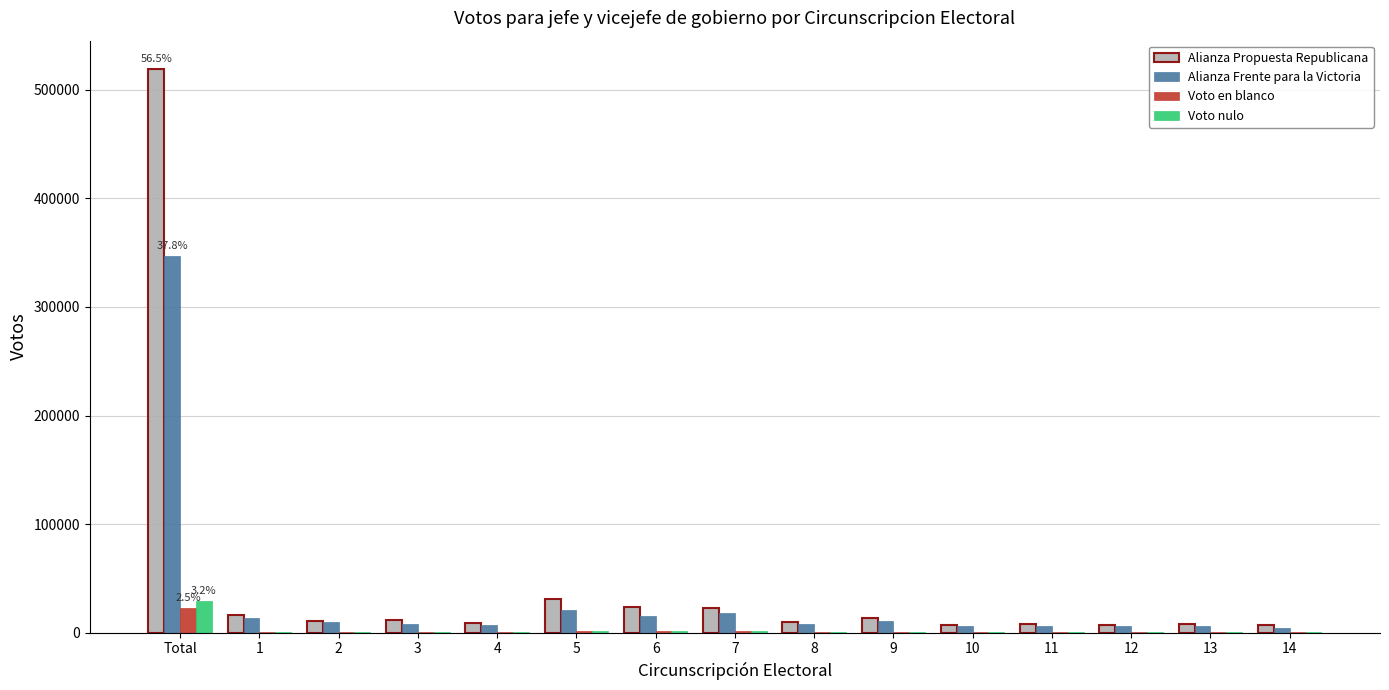

Which series changed the most between Total and 6?

Alianza Propuesta Republicana